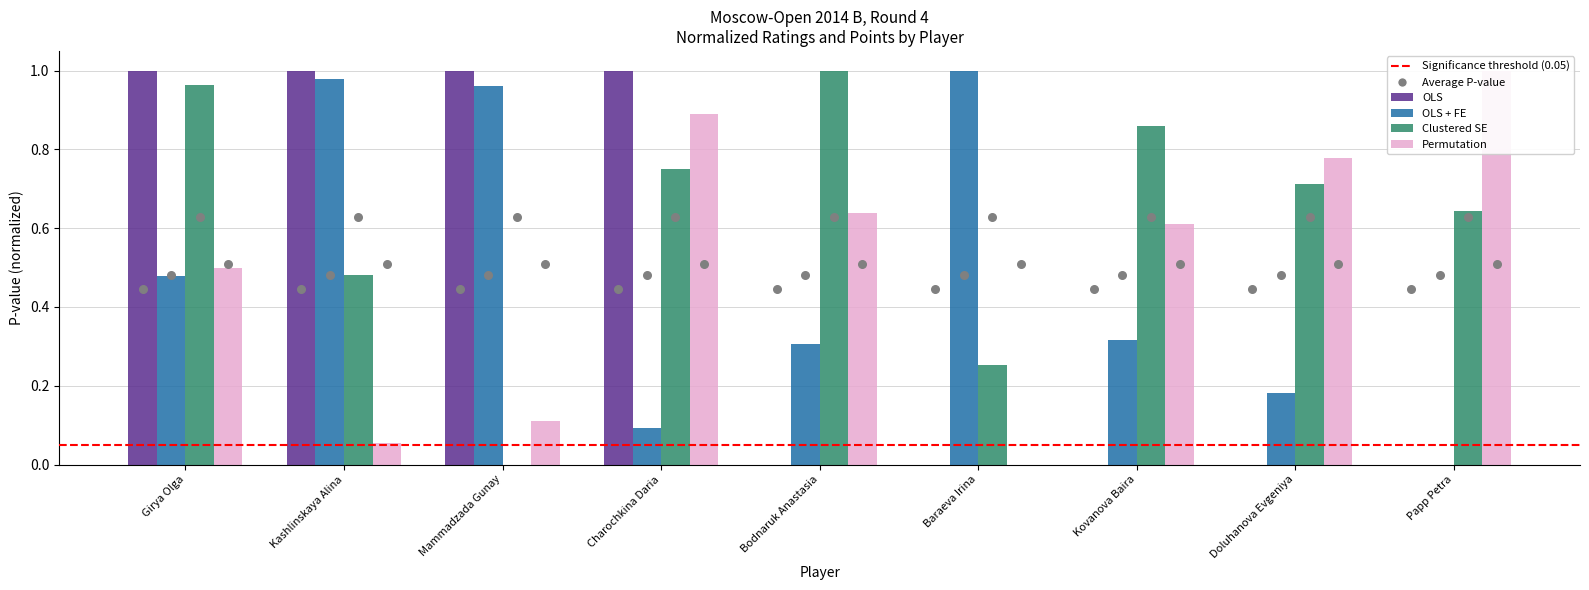

Is the value of OLS at Charochkina Daria greater than the value of Permutation at Girya Olga?

Yes